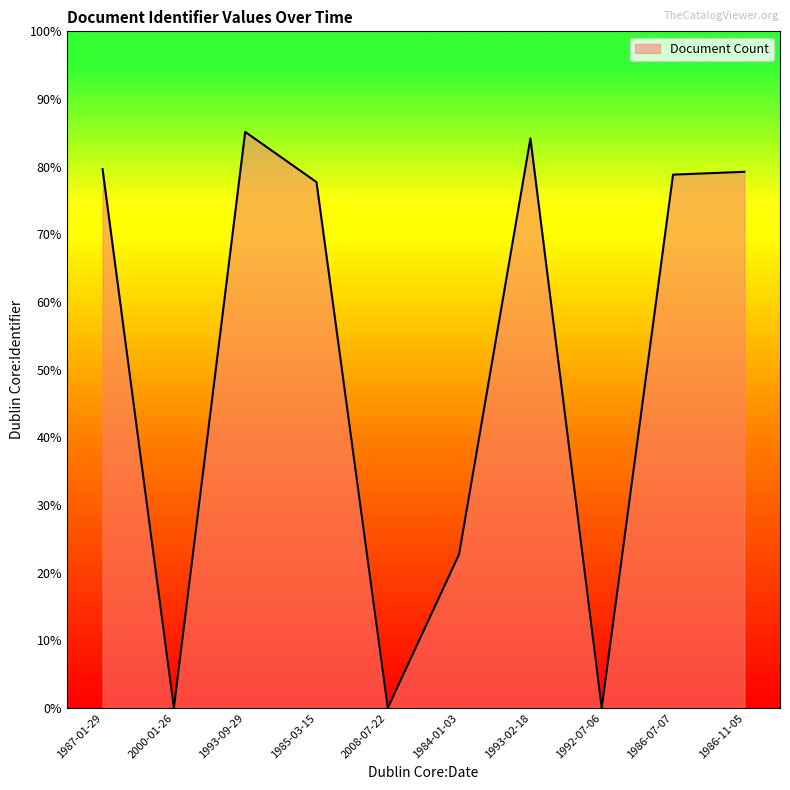

The value at 1985-03-15 is 948. True or false?

False